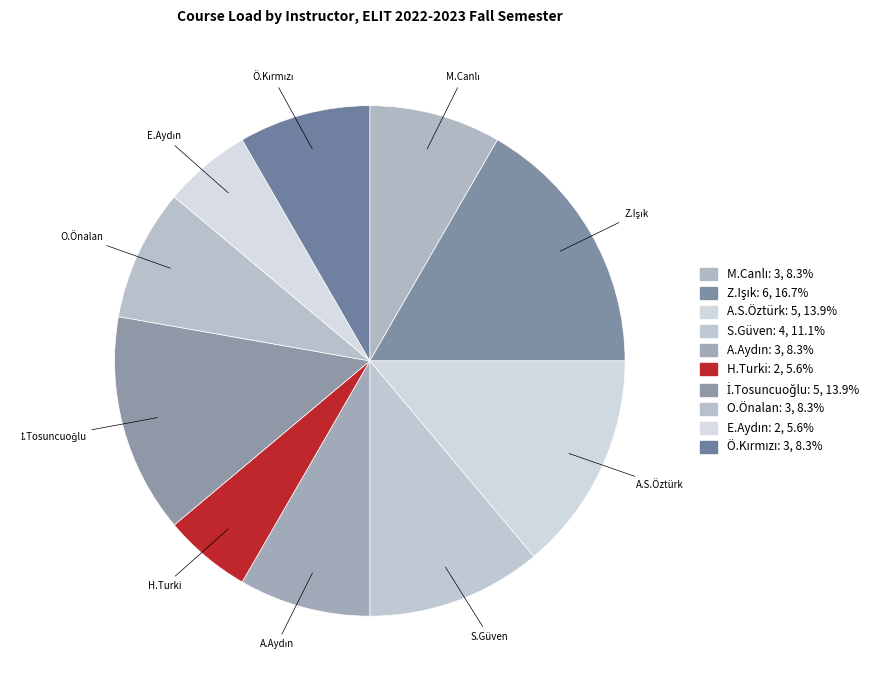

Count the number of slices in the pie.

10